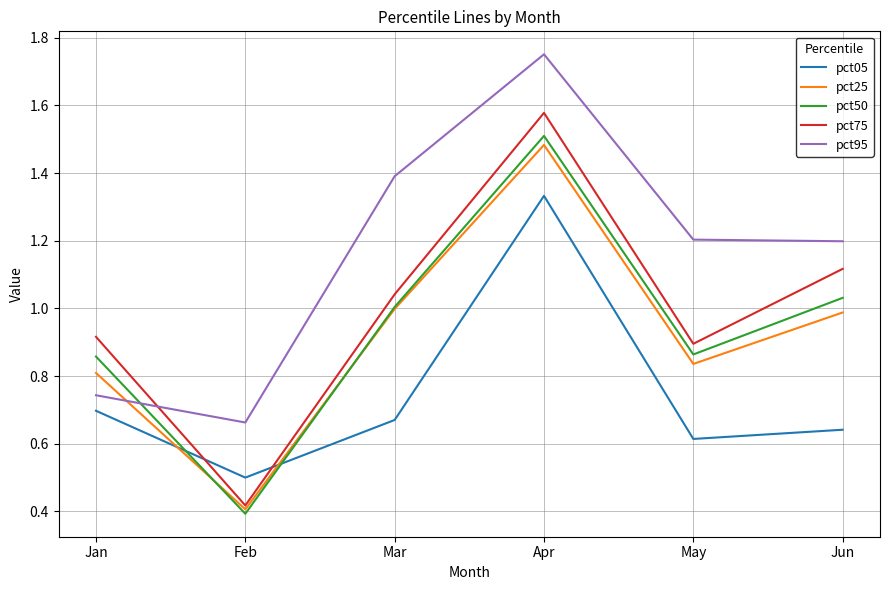

Which category has the highest value across all series?

Apr